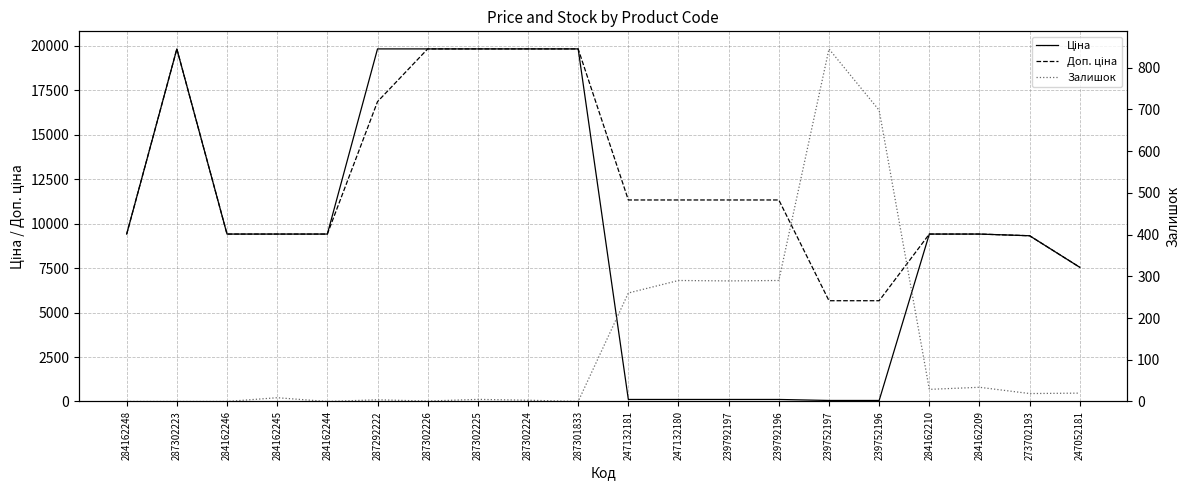

Which category has the highest value in the Доп. ціна series?

287302223